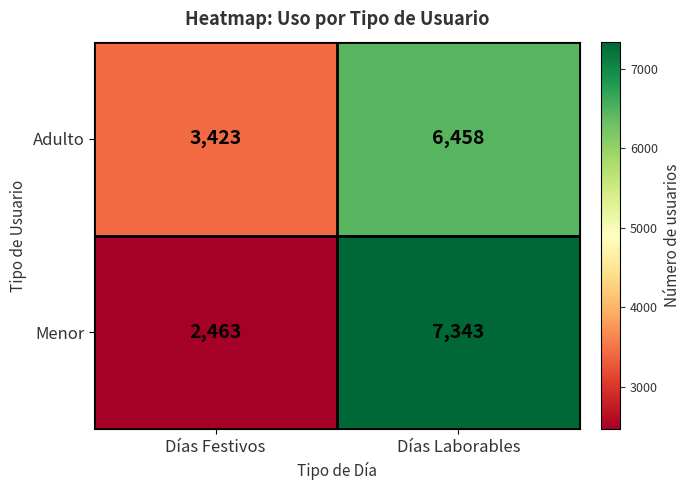

Is the value of Menor at Días Laborables greater than the value of Adulto at Días Festivos?

Yes